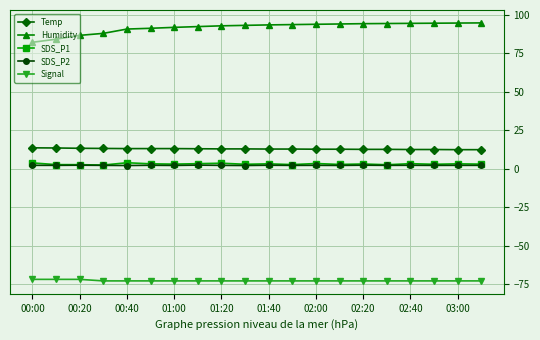

True or false: Signal and Humidity intersect in this chart.

False